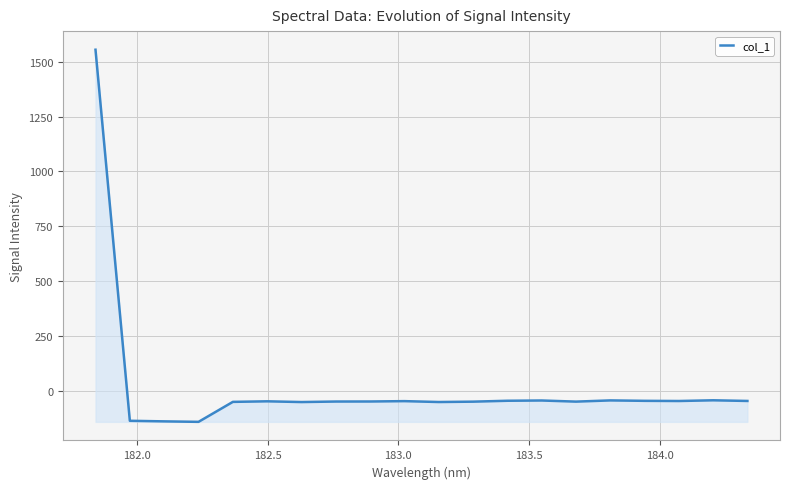

What is the difference between the maximum and minimum values?

1696.8